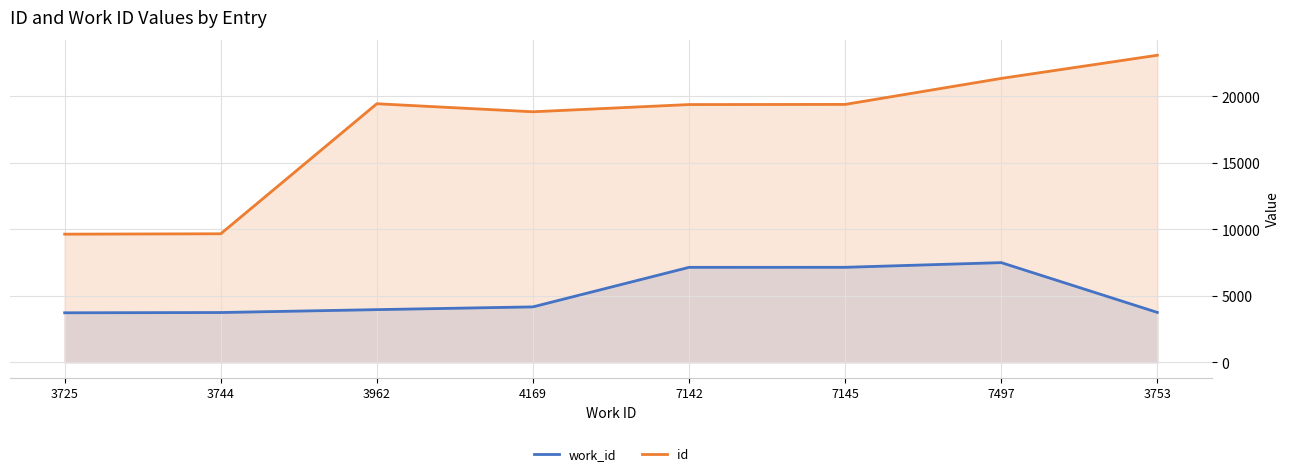

What value does the work_id series have at 3744?

3744